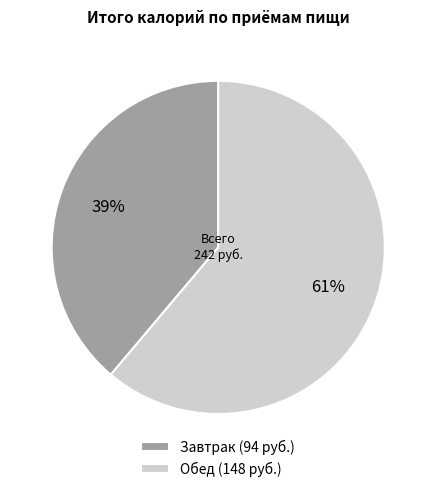

Is Обед the majority of the pie?

Yes